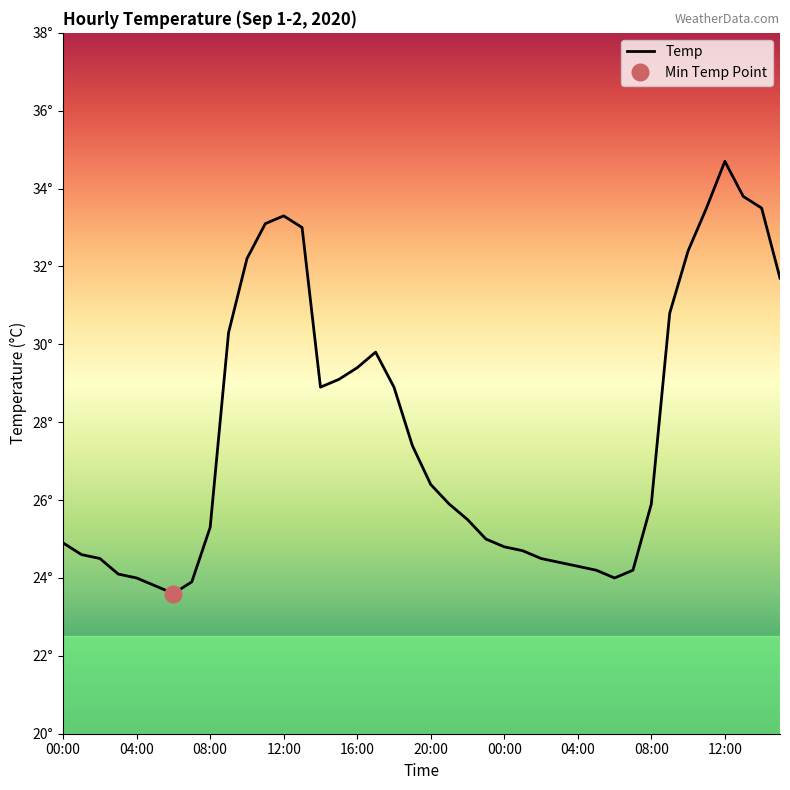

How many points are higher than both their immediate neighbors (excluding endpoints)?

3